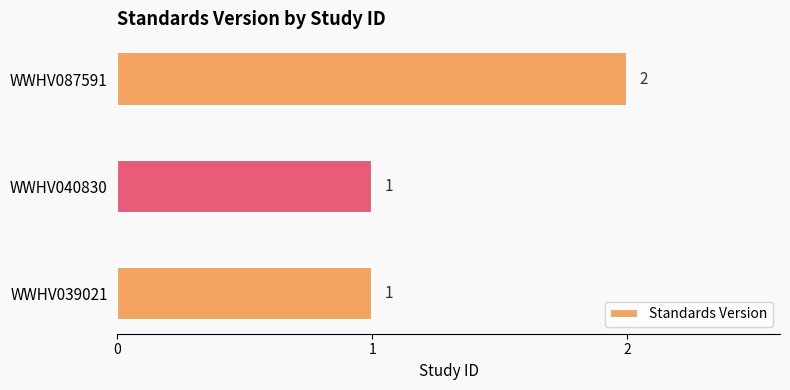

The value at WWHV039021 is 2. True or false?

False